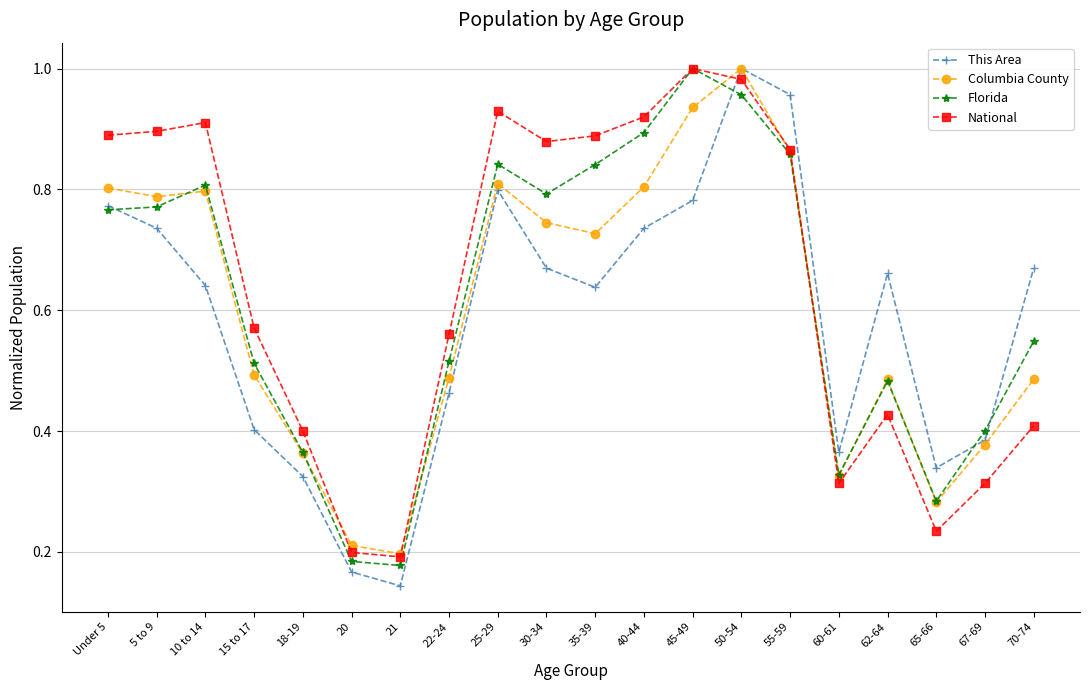

What is the label of the 15th point from the right?

20